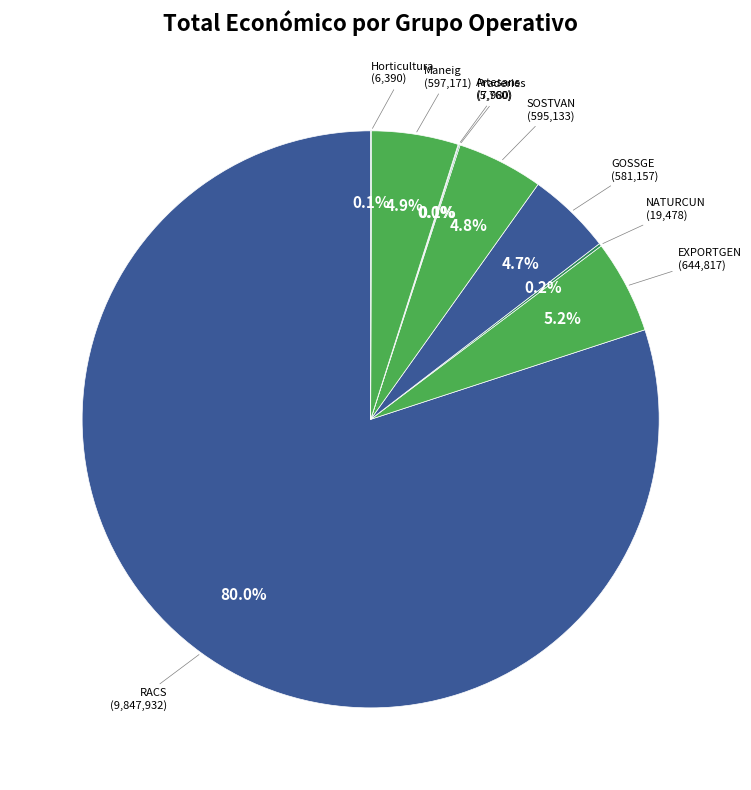

Rank the categories by value from highest to lowest.

RACS, EXPORTGEN, Maneig, SOSTVAN, GOSSGE, NATURCUN, Praderies, Horticultura, Artesans